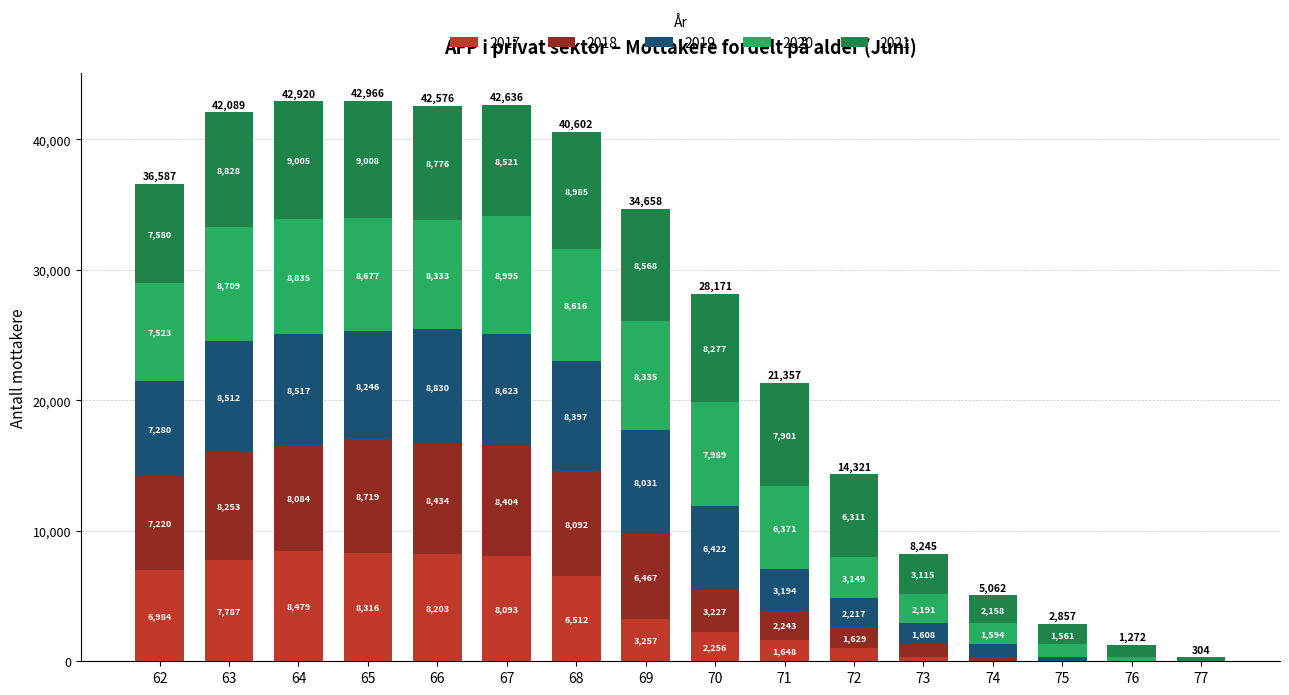

What is the maximum value for 2017?

8479